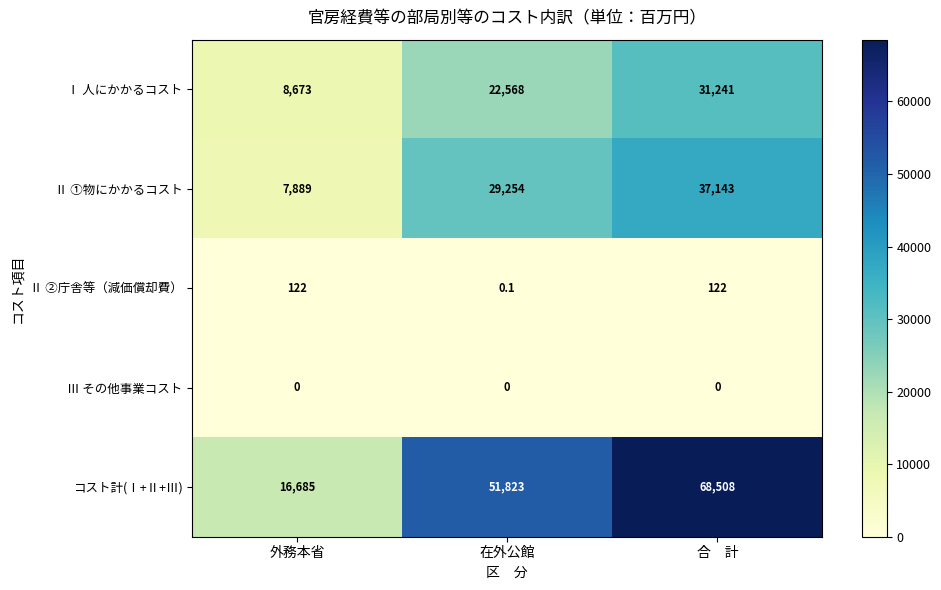

At how many categories does at least one series exceed 36494?

2